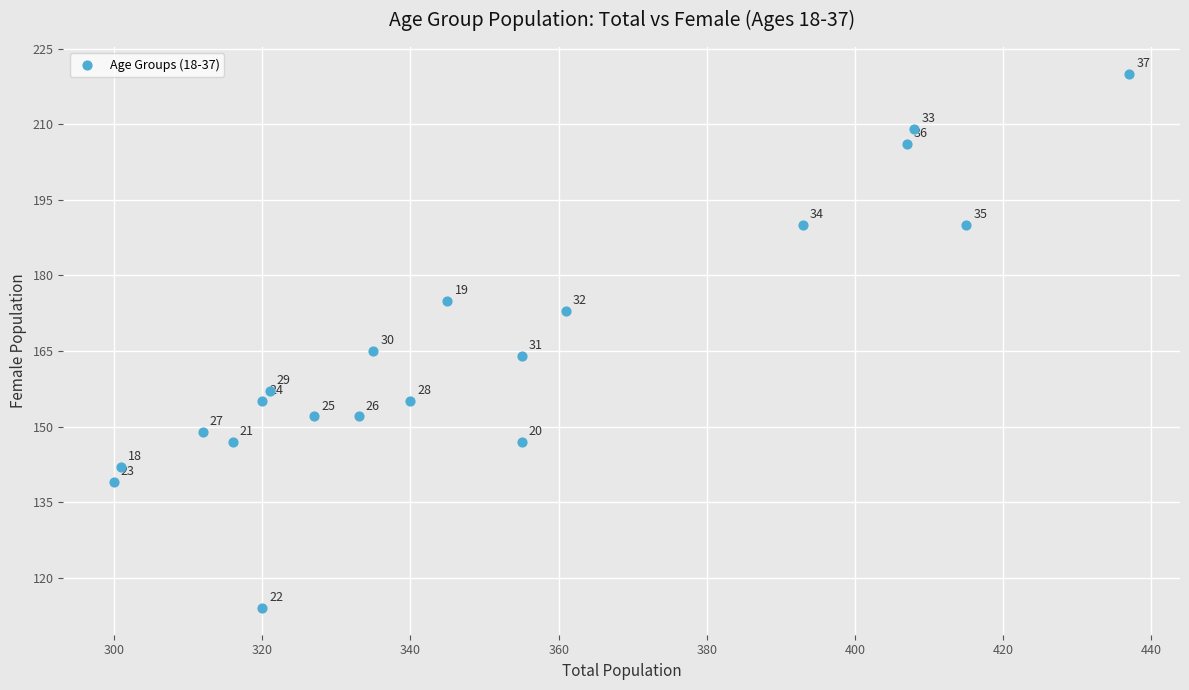

What Y value in the scatter plot is closest to 167?

165